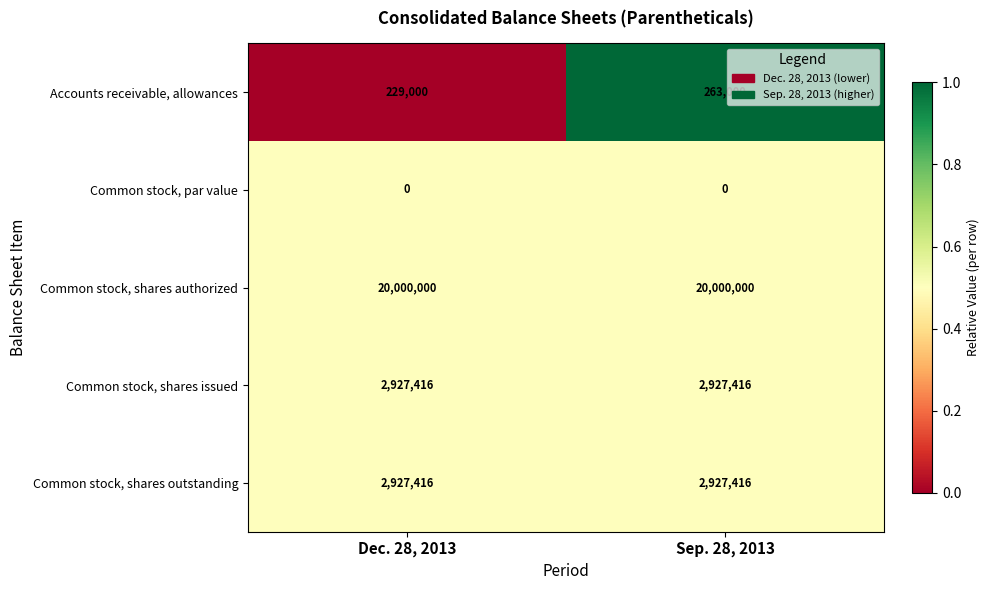

The value of Common stock, shares outstanding at Sep. 28, 2013 is 2927416. True or false?

True